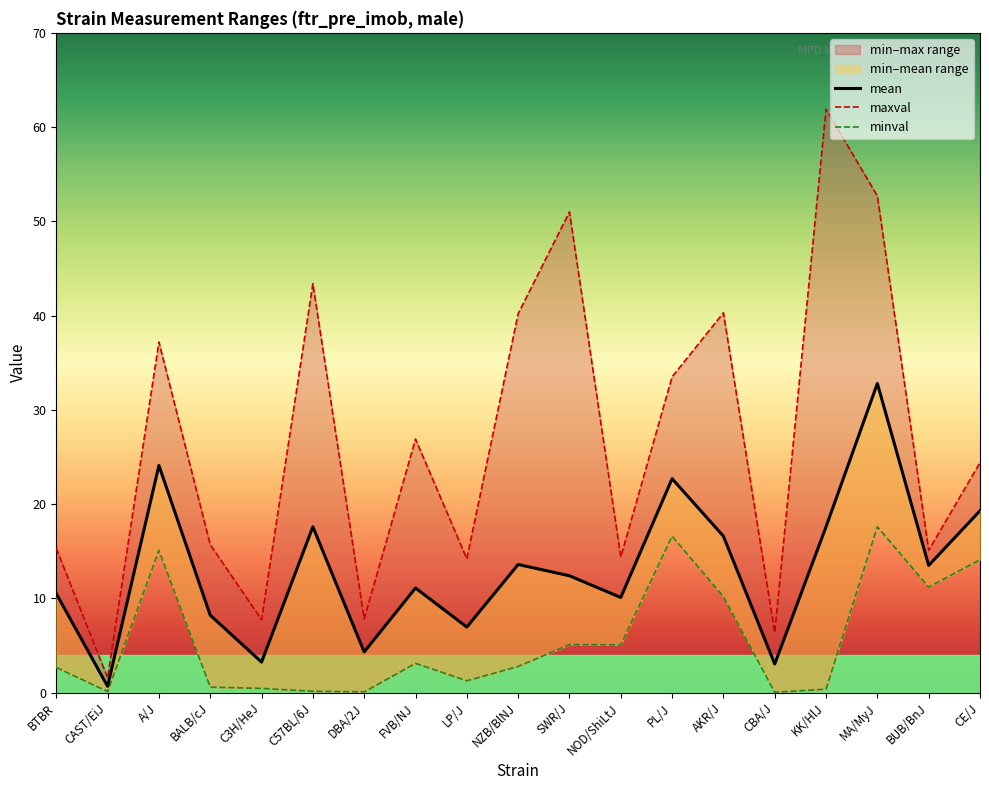

What is the difference between the maxval values at SWR/J and NZB/BlNJ?

10.8